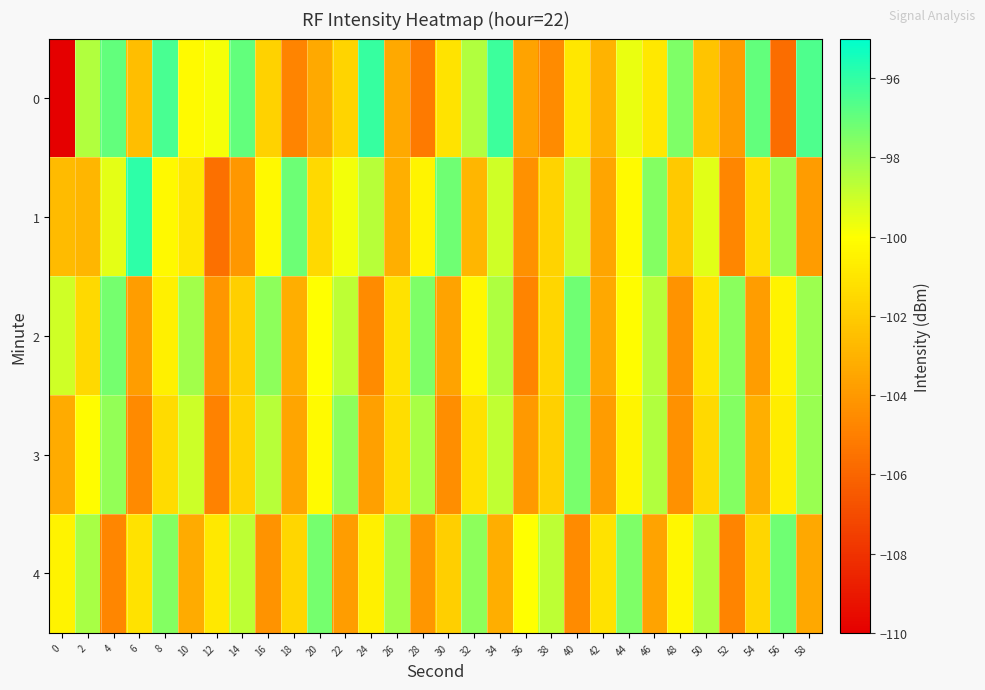

Reading left to right, what are all the values shown in this chart?

0: 0=-221.0	2=-98.5	4=-96.9	6=-102.5	8=-96.4	10=-100.2	12=-99.9	14=-97.0	16=-101.7	18=-104.8	20=-103.3	22=-101.7	24=-96.1	26=-103.4	28=-105.2	30=-101.1	32=-98.5	34=-96.2	36=-103.6	38=-104.5	40=-100.9	42=-103.0	44=-99.6	46=-100.9	48=-97.5	50=-102.3	52=-103.9	54=-96.9	56=-105.7	58=-96.6
1: 0=-102.7	2=-102.8	4=-99.5	6=-95.9	8=-100.2	10=-100.9	12=-105.6	14=-104.1	16=-100.2	18=-97.1	20=-101.5	22=-99.8	24=-98.6	26=-103.1	28=-100.4	30=-97.2	32=-102.8	34=-99.1	36=-104.3	38=-101.7	40=-98.9	42=-103.5	44=-100.2	46=-97.6	48=-102.1	50=-99.4	52=-104.7	54=-101.3	56=-98.0	58=-103.9
2: 0=-99.1	2=-101.5	4=-97.3	6=-103.8	8=-100.6	10=-98.2	12=-104.1	14=-101.9	16=-97.8	18=-103.2	20=-100.0	22=-98.7	24=-104.5	26=-101.1	28=-97.5	30=-103.6	32=-100.3	34=-98.4	36=-104.8	38=-101.6	40=-97.2	42=-103.4	44=-100.1	46=-98.6	48=-104.2	50=-101.0	52=-97.7	54=-103.8	56=-100.5	58=-98.1
3: 0=-103.3	2=-100.1	4=-97.9	6=-104.6	8=-101.4	10=-99.0	12=-104.9	14=-101.7	16=-98.6	18=-103.5	20=-100.2	22=-97.8	24=-103.7	26=-101.3	28=-98.3	30=-104.4	32=-101.2	34=-98.8	36=-104.0	38=-101.8	40=-97.4	42=-103.9	44=-100.4	46=-98.5	48=-104.3	50=-101.5	52=-97.6	54=-103.1	56=-100.7	58=-98.0
4: 0=-100.5	2=-98.3	4=-104.7	6=-101.1	8=-97.6	10=-103.3	12=-100.9	14=-98.7	16=-104.2	18=-101.6	20=-97.3	22=-103.8	24=-100.6	26=-98.2	28=-104.1	30=-101.9	32=-97.8	34=-103.2	36=-100.0	38=-98.7	40=-104.5	42=-101.1	44=-97.5	46=-103.6	48=-100.3	50=-98.4	52=-104.8	54=-101.6	56=-97.2	58=-103.4